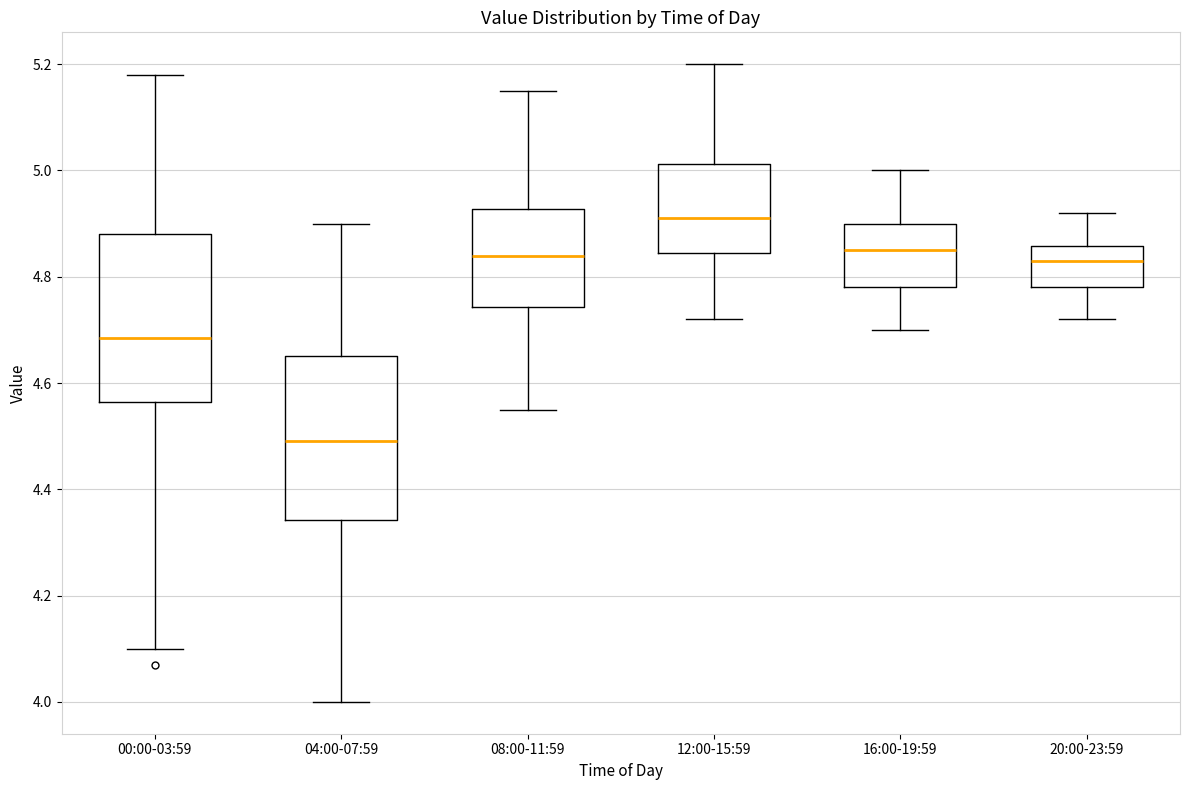

Which box's median line is the lowest?

04:00-07:59